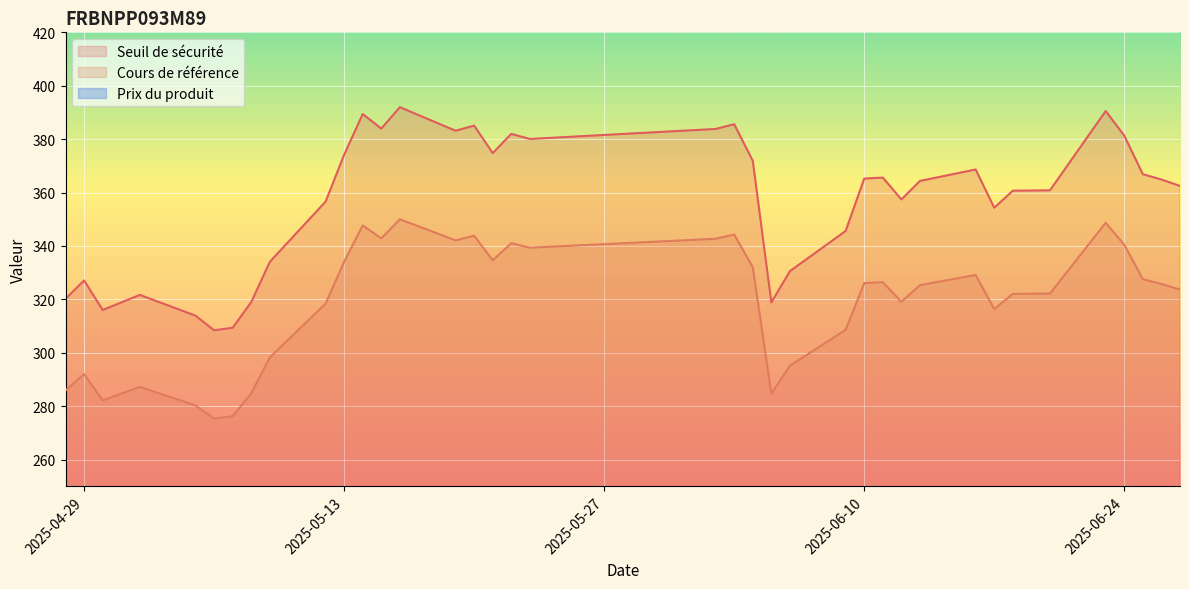

What are all the series names shown in the legend?

Seuil de sécurité, Cours de référence, Prix du produit